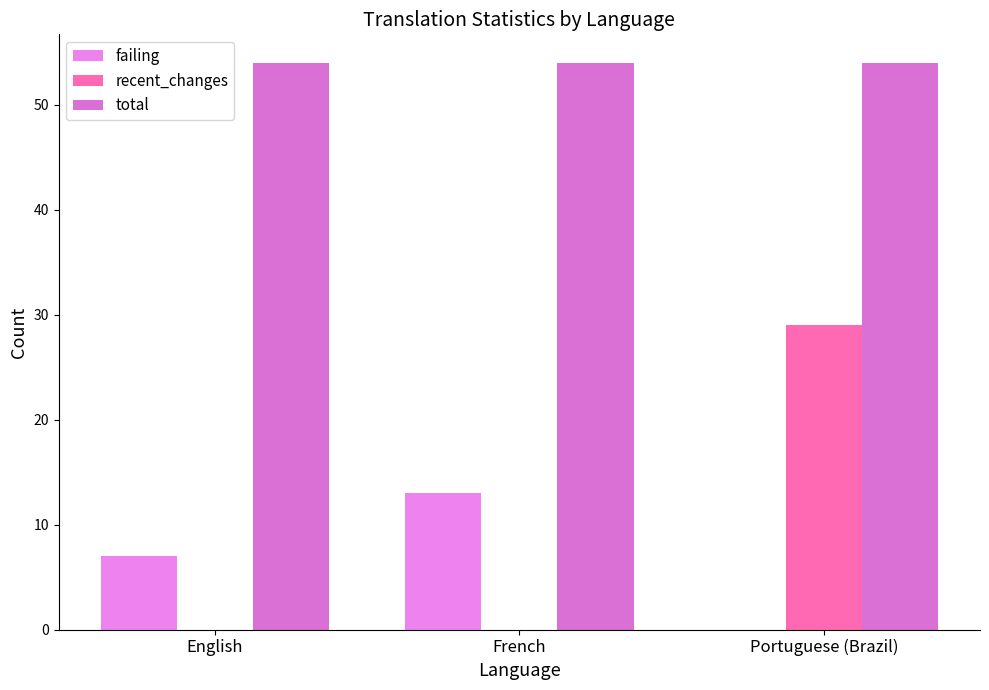

Reading left to right, extract all data points from this chart.

failing: English=7	French=13	Portuguese (Brazil)=0
recent_changes: English=0	French=0	Portuguese (Brazil)=29
total: English=54	French=54	Portuguese (Brazil)=54